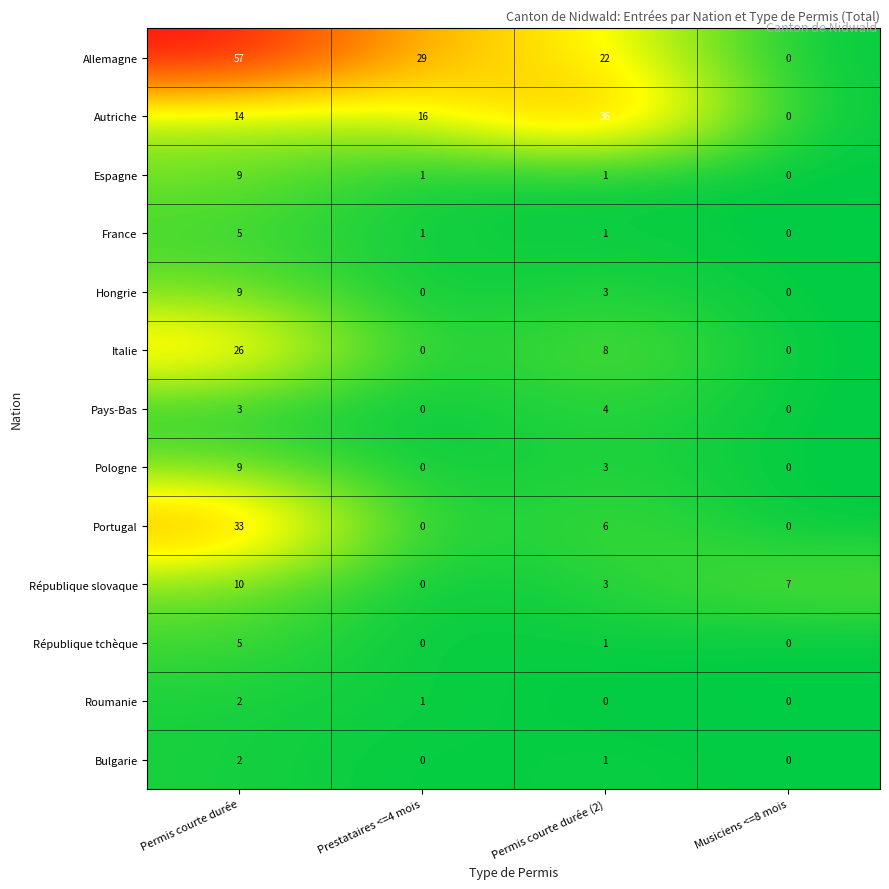

What is the total value across all series at Permis courte durée?

184